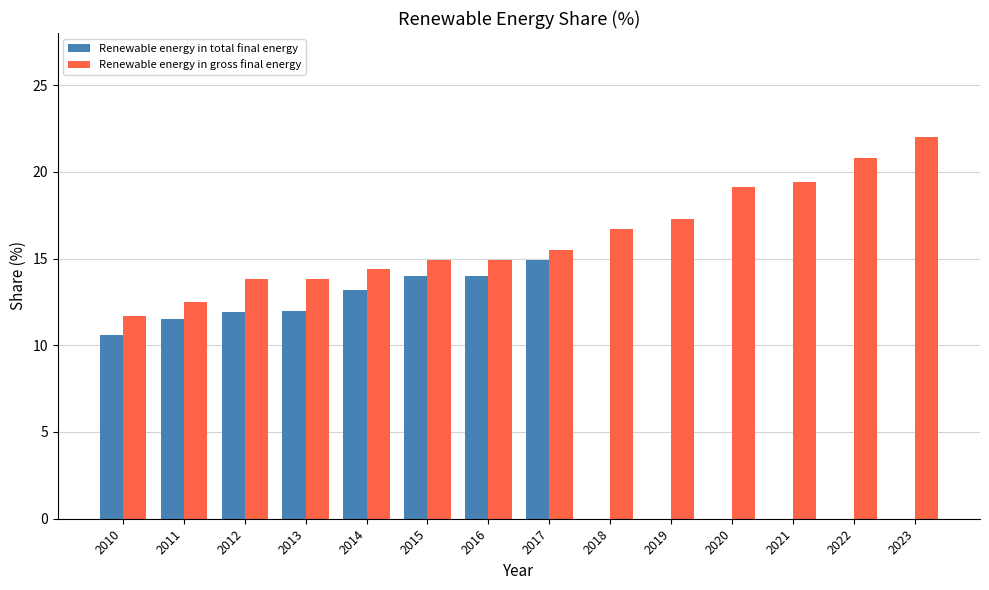

What is the sum of all Renewable energy in gross final energy values?

226.8